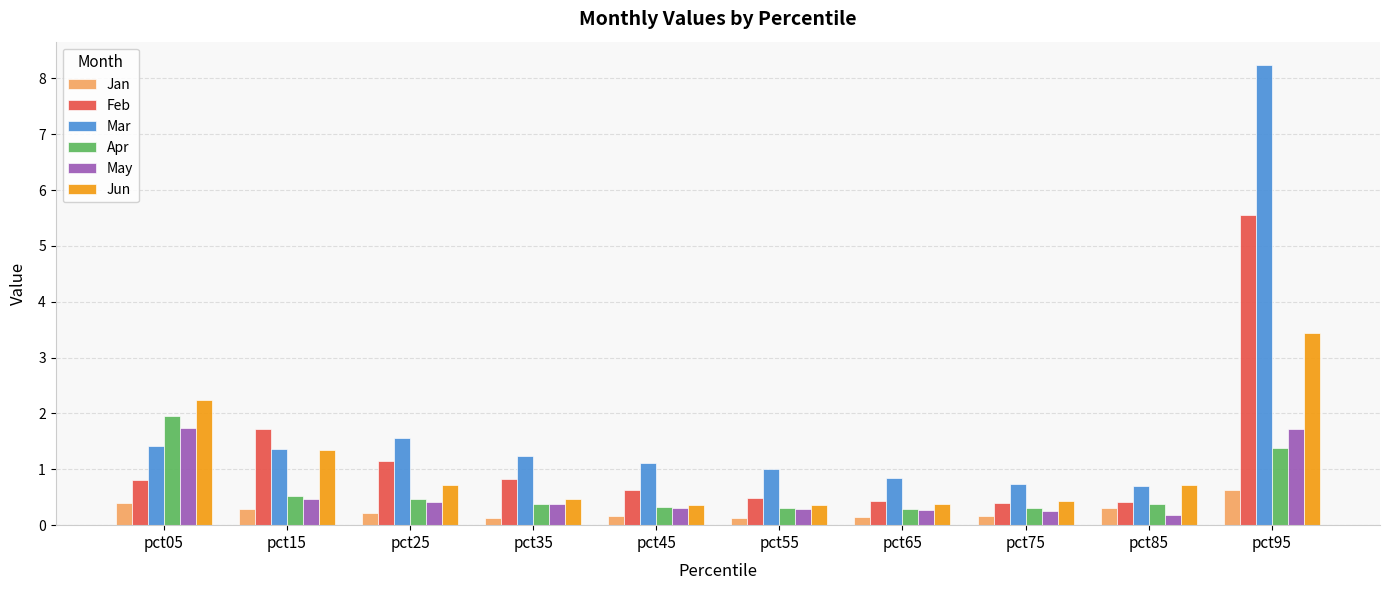

Is the value of May at pct75 greater than the value of Jun at pct55?

No